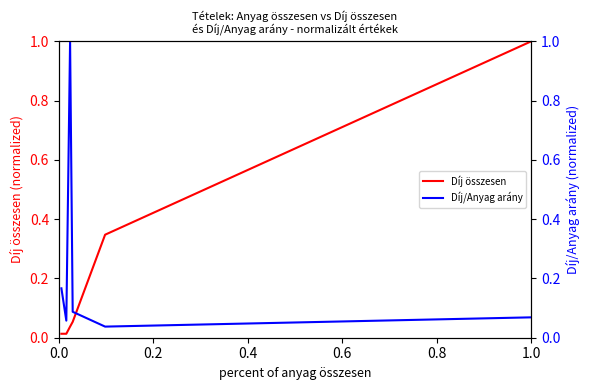

Is this an area chart (filled region under the line)?

No